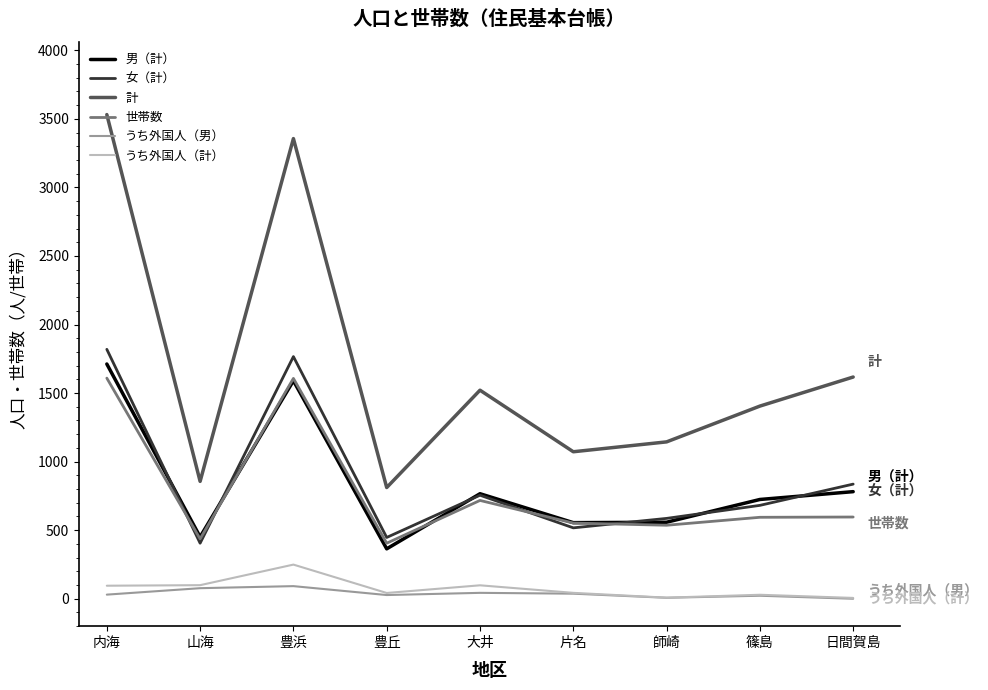

Which series changed the most between 豊浜 and 片名?

計